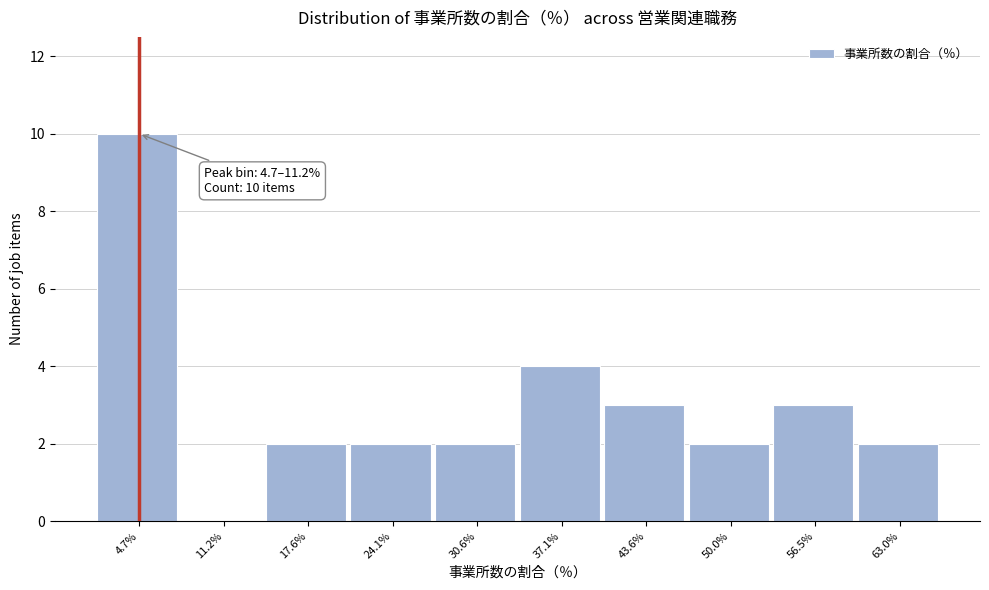

Reading right to left, extract all data points from this chart.

63.0%=2	56.5%=3	50.0%=2	43.6%=3	37.1%=4	30.6%=2	24.1%=2	17.6%=2	11.2%=0	4.7%=10